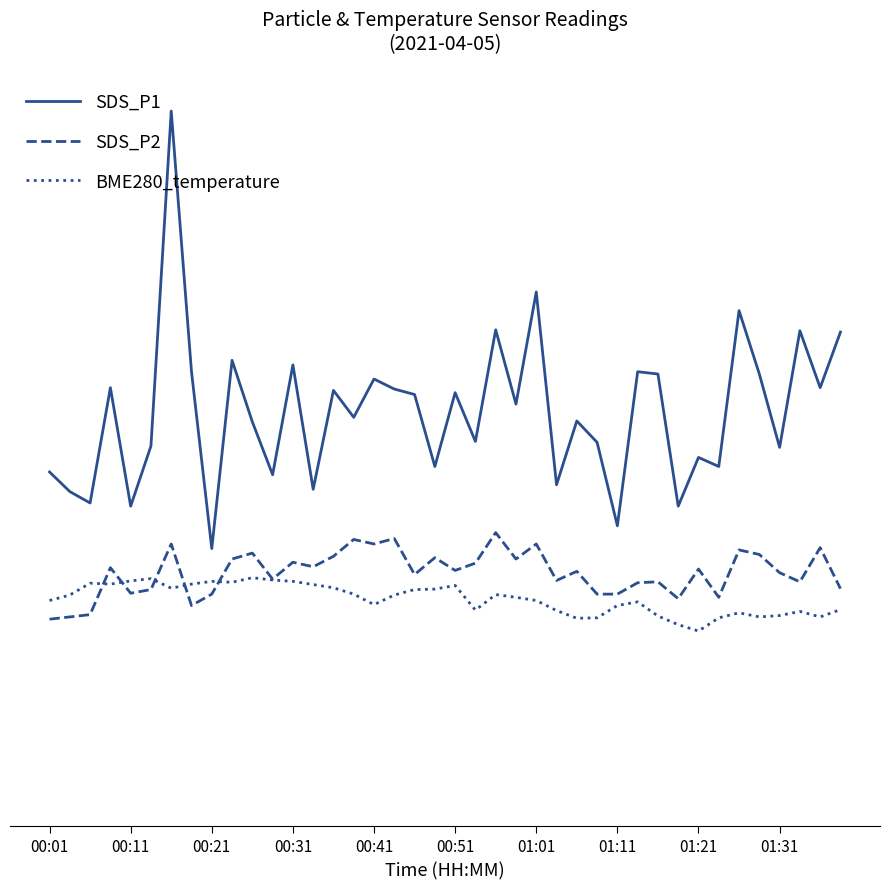

What is the highest value of the SDS_P1 series?

14.9